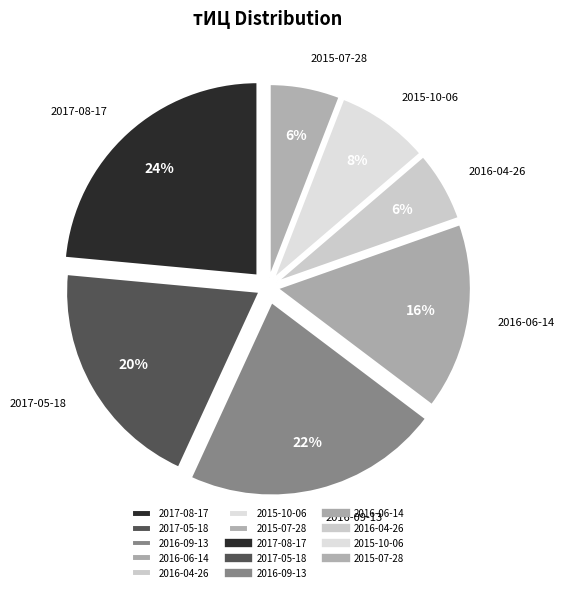

True or false: 2017-08-17 accounts for 16% of the total.

False